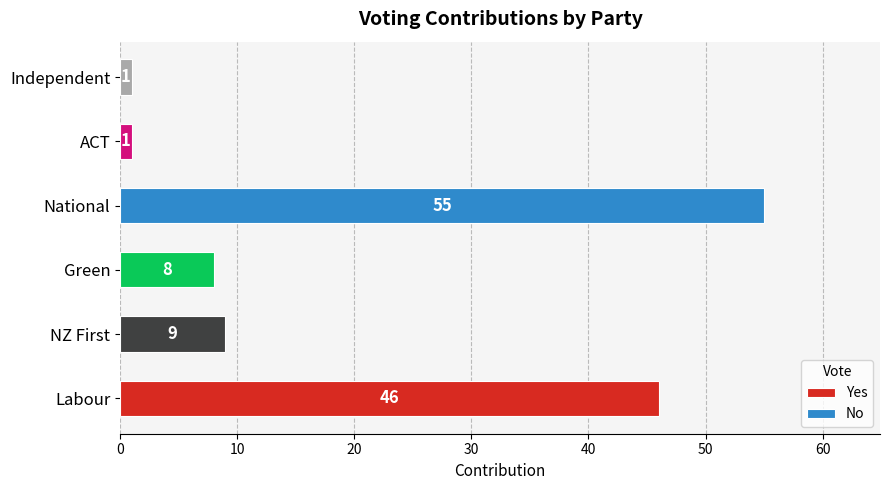

Reading left to right, list all the values displayed in this chart.

Yes: 46	9	8
No: 55	1	1